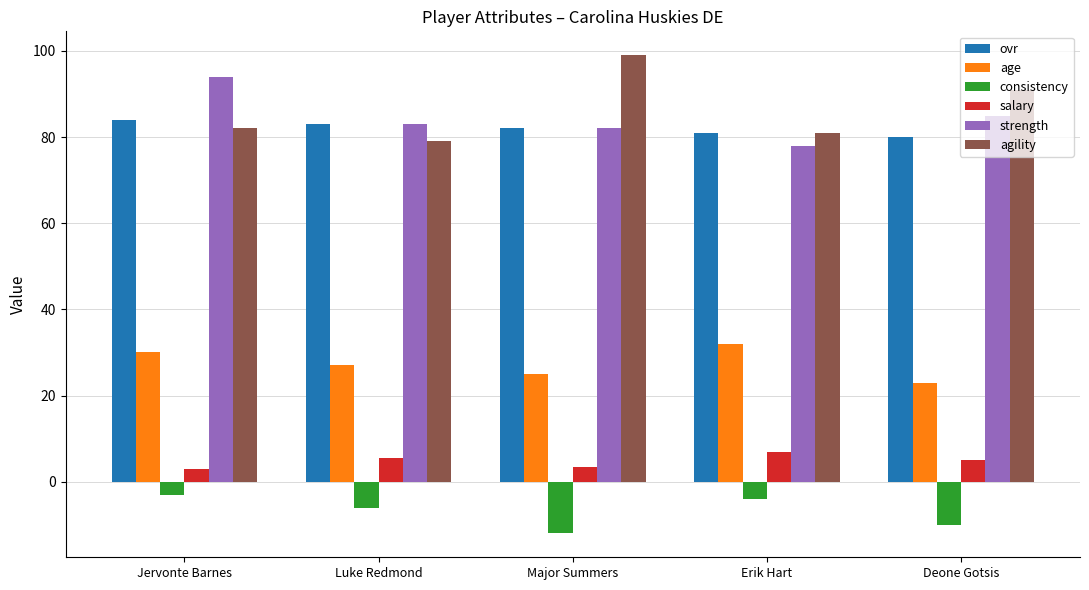

How many bars are there in each group?

6